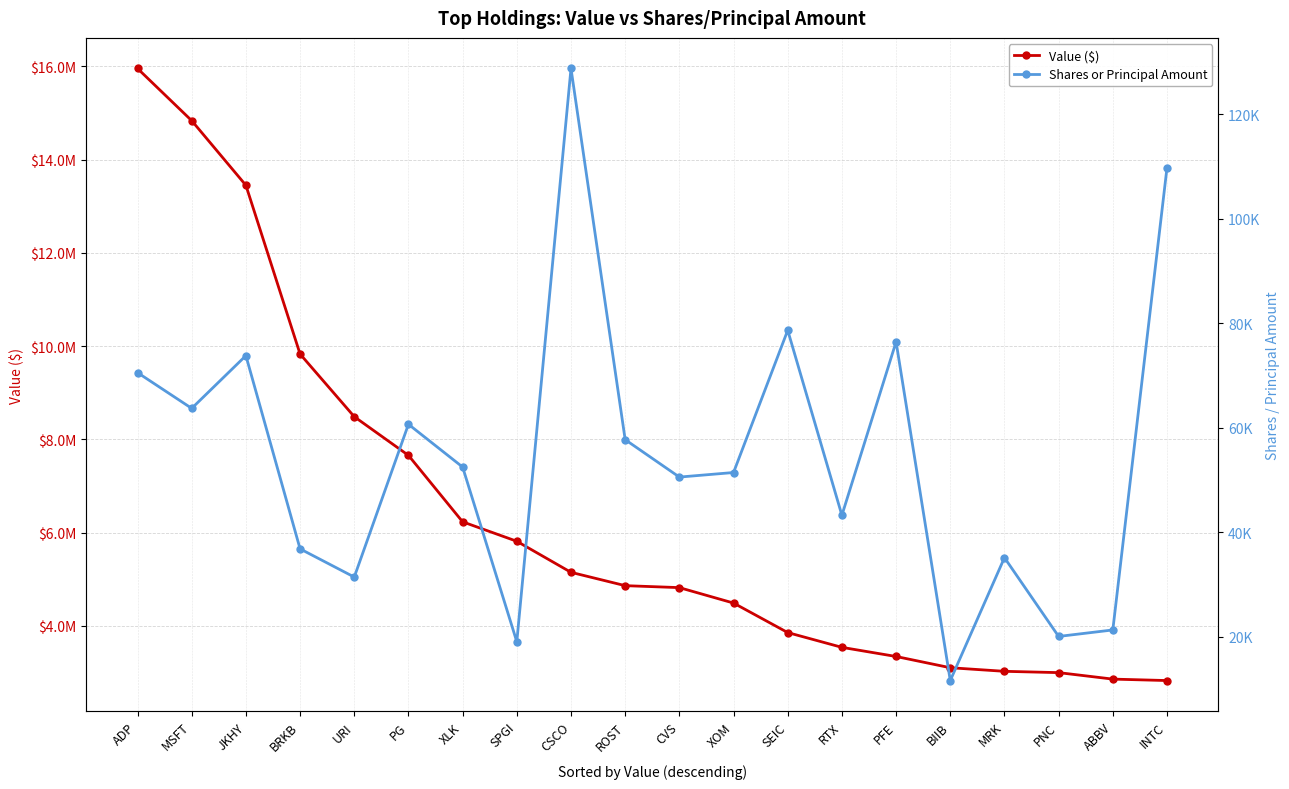

What is the value of the Shares or Principal Amount point at the 2nd from the left?

63698